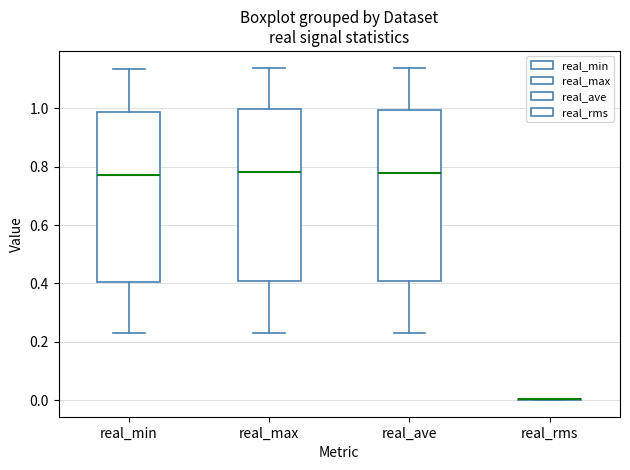

Reading left to right, read every box against the y-axis: the position of its median line, the range the box covers, and the ends of its whiskers. The values are not printed on the chart, so give them approximately, as read against the axis.

real_min: median 0.78, box 0.40 to 0.98, whiskers 0.22 to 1.14
real_max: median 0.78, box 0.40 to 1.00, whiskers 0.24 to 1.14
real_ave: median 0.78, box 0.40 to 1.00, whiskers 0.24 to 1.14
real_rms: box collapsed to a line at 0.00, whiskers 0.00 to 0.00